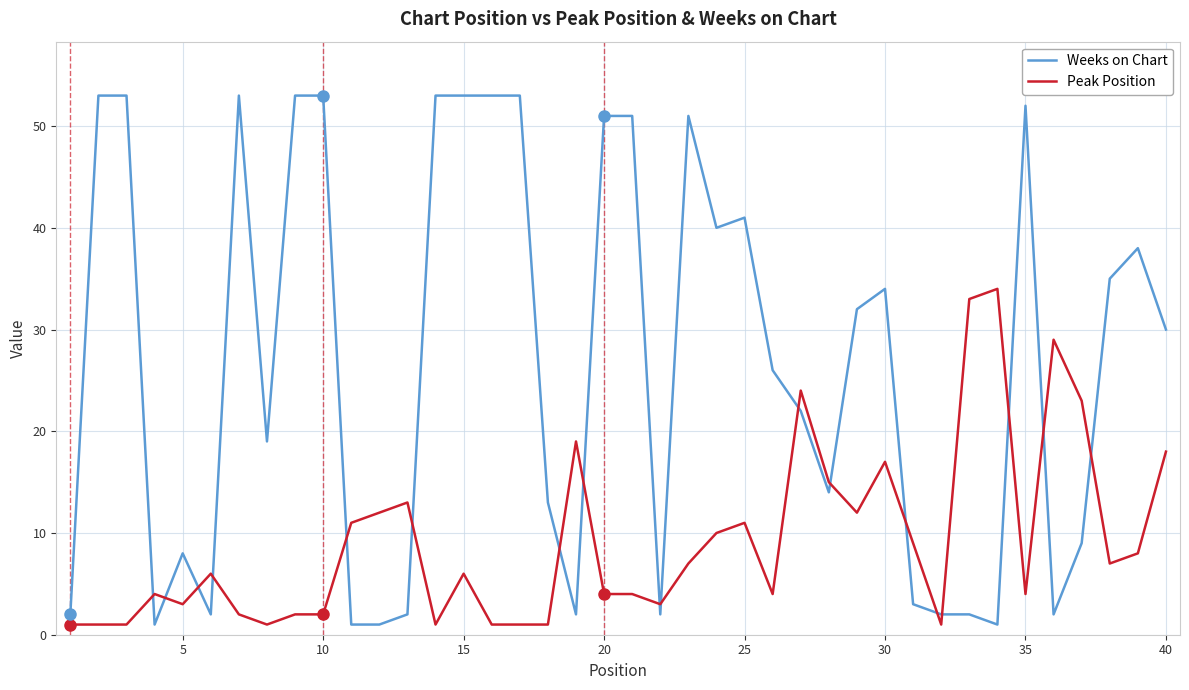

Rank the series by their average value, from lowest to highest.

Peak Position, Weeks on Chart